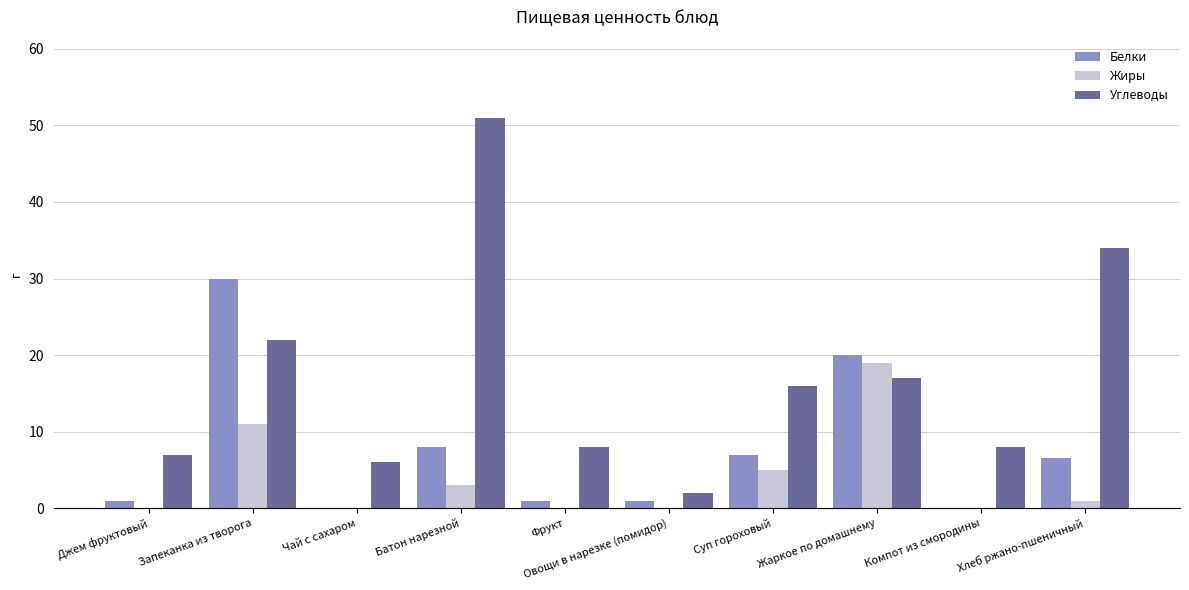

Is the value of Углеводы at Жаркое по домашнему greater than the value of Жиры at Суп гороховый?

Yes